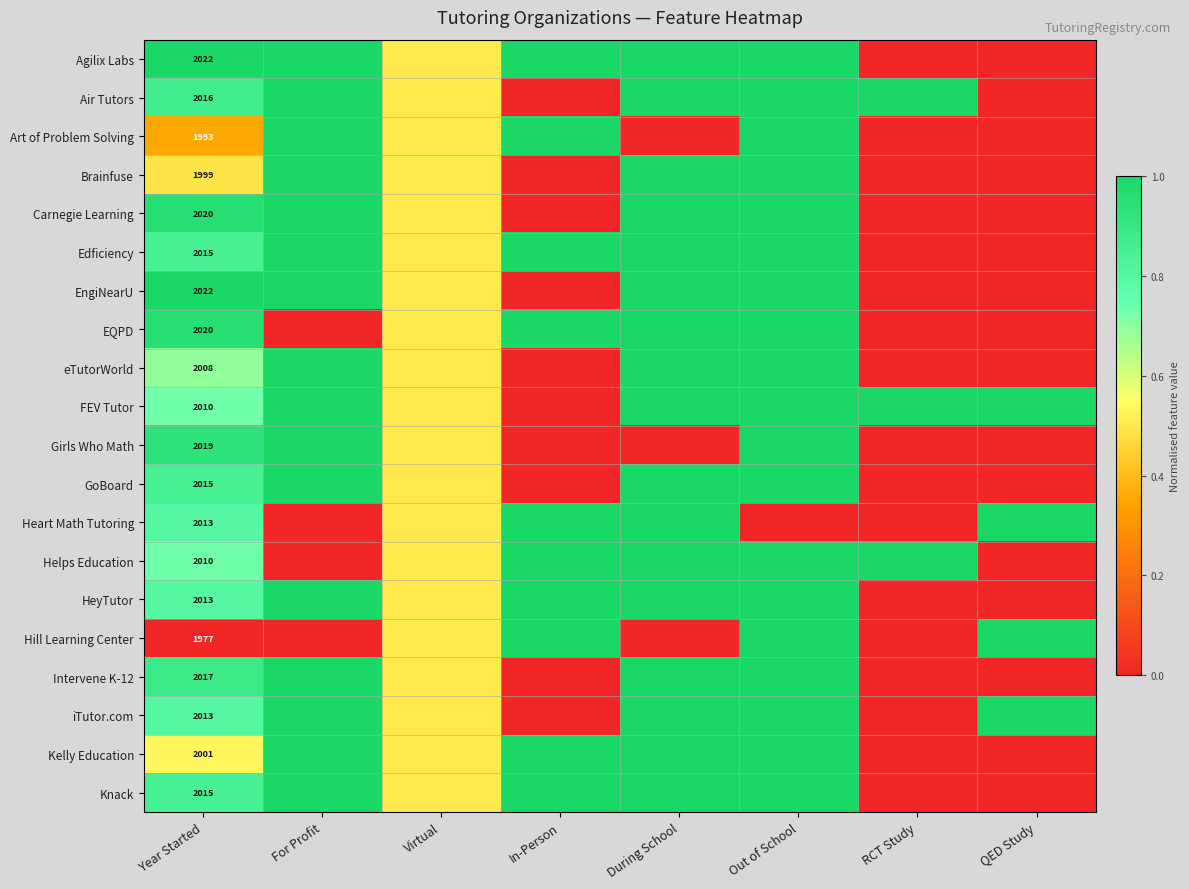

What is the spread (max minus min) of values at RCT Study?

1.0